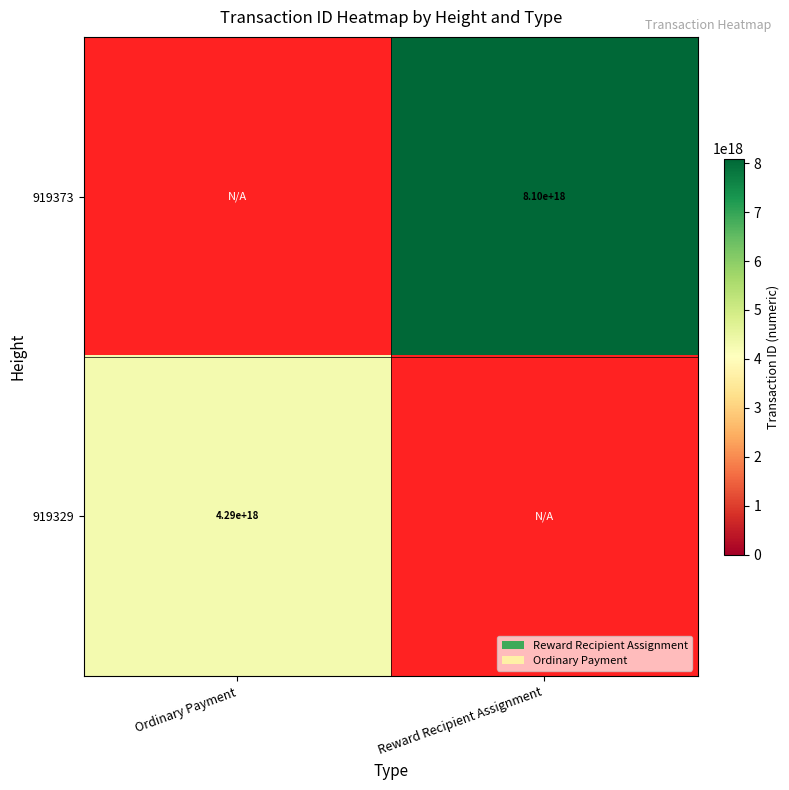

The 919373 series shows 13660446900094054400 at Reward Recipient Assignment. True or false?

False